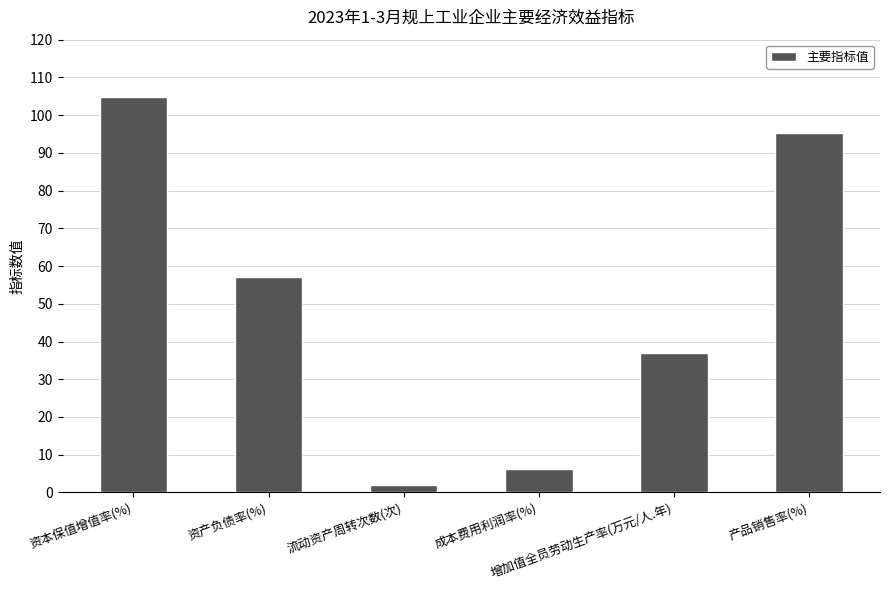

What is the smallest value displayed?

2.1